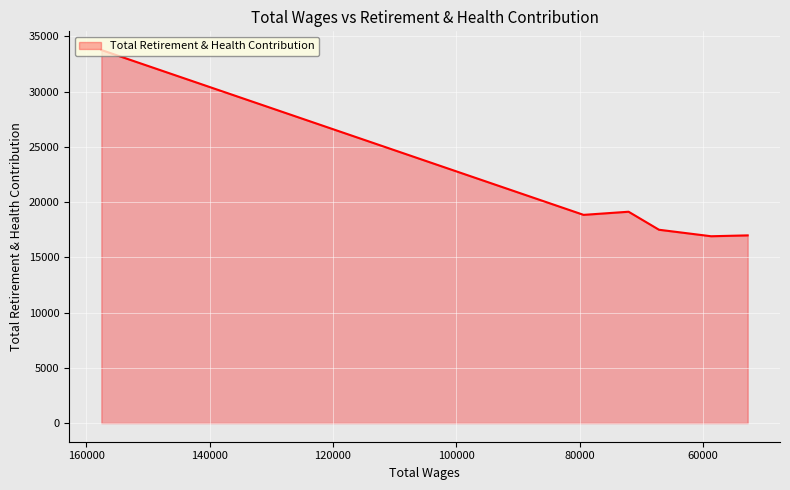

True or false: the data shows 28995 at 58653.0.

False